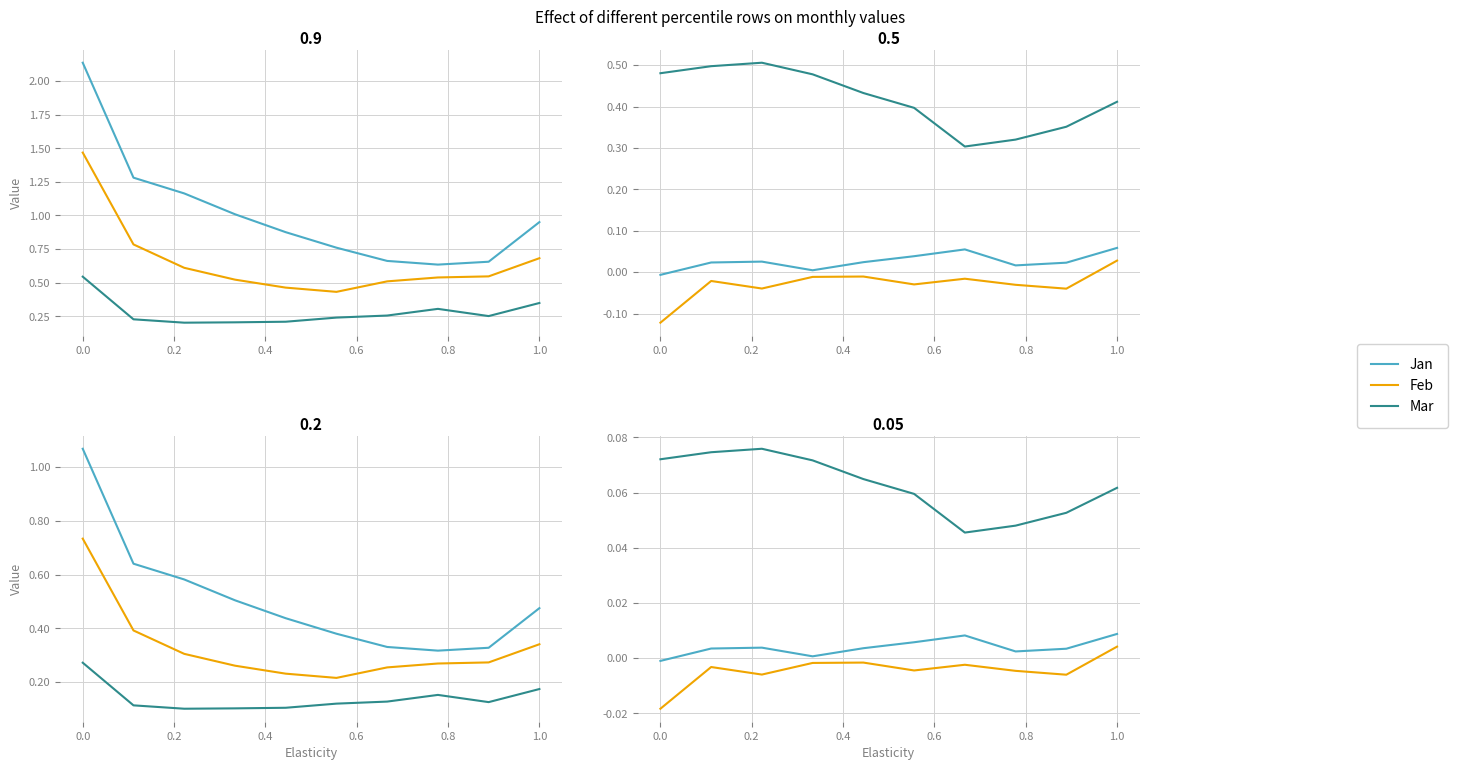

At how many categories does at least one series exceed 0?

10